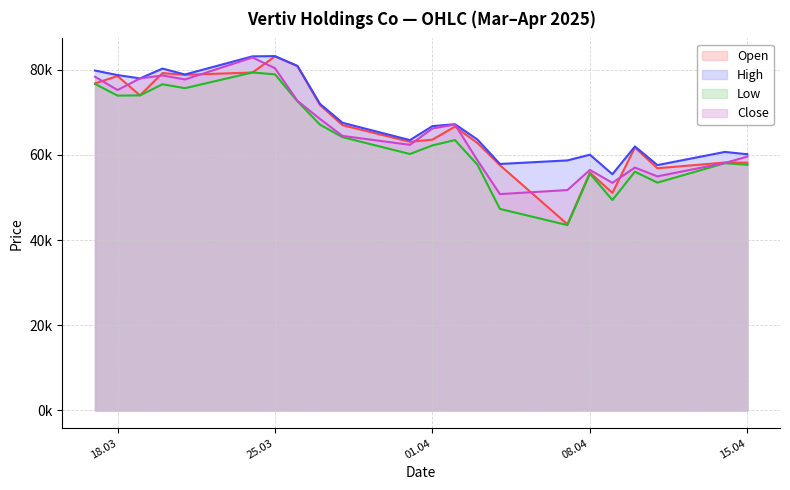

How many interior local peaks does the Low series have?

6